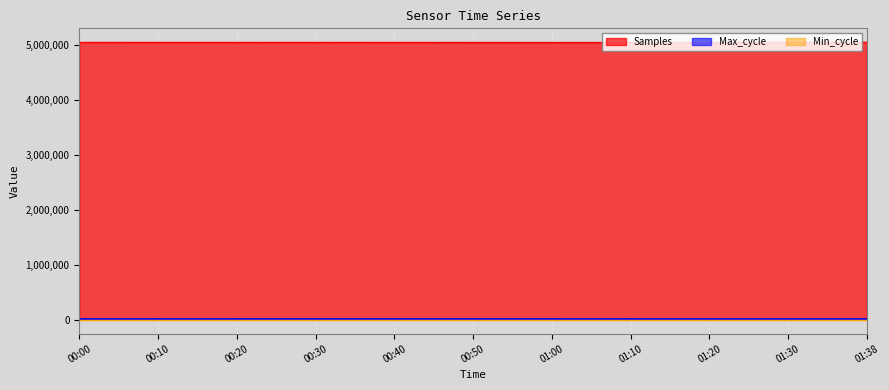

At which label does Max_cycle reach its peak?

00:50